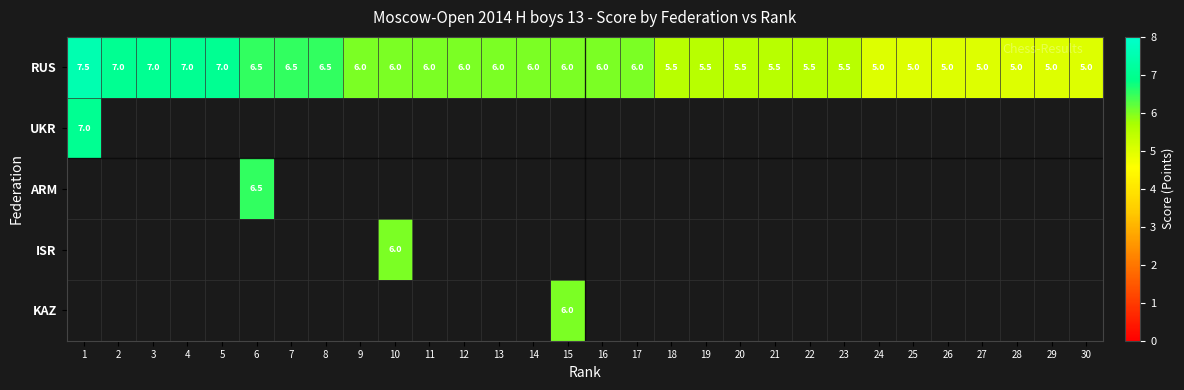

Which label corresponds to the smallest value in the chart?

24